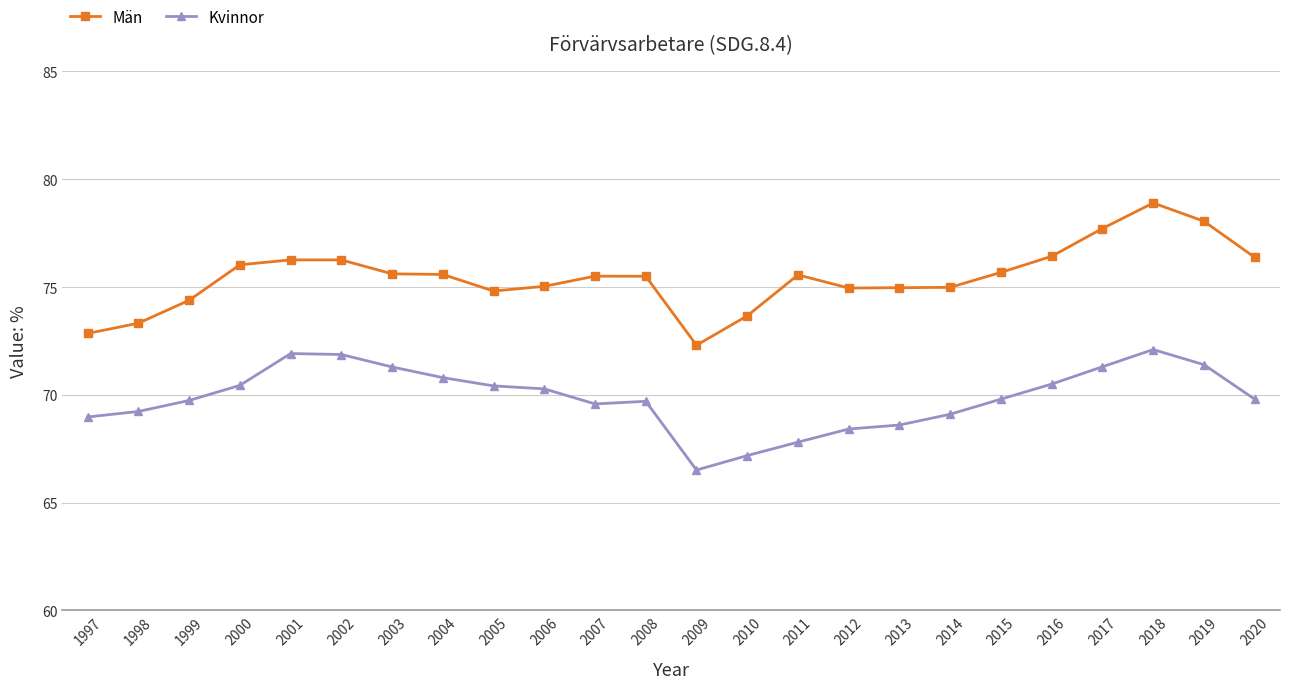

Which series changed the most between 2001 and 2010?

Kvinnor